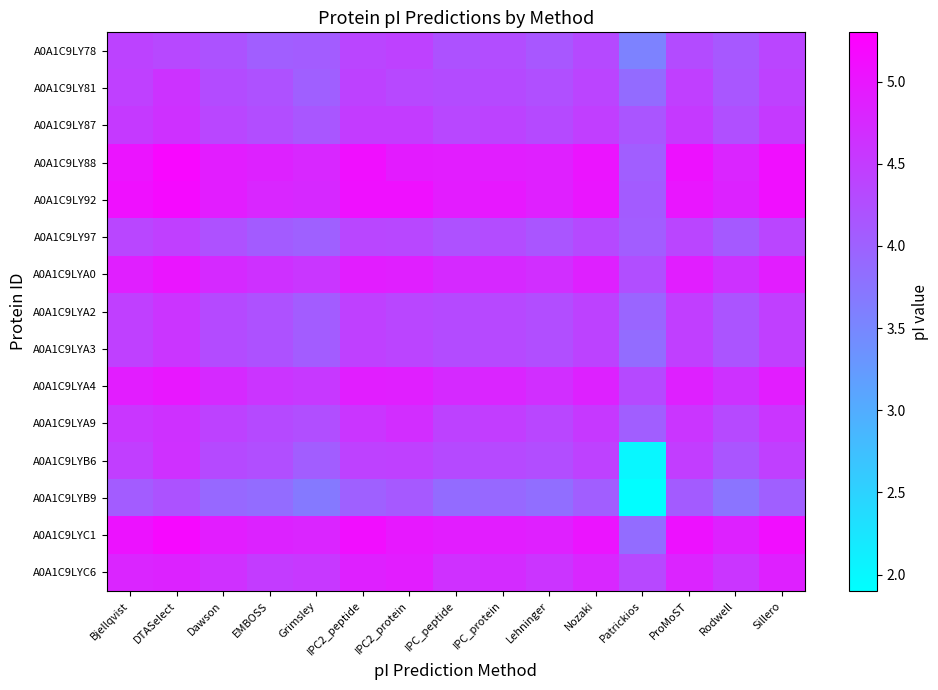

How many series are shown in this chart?

15